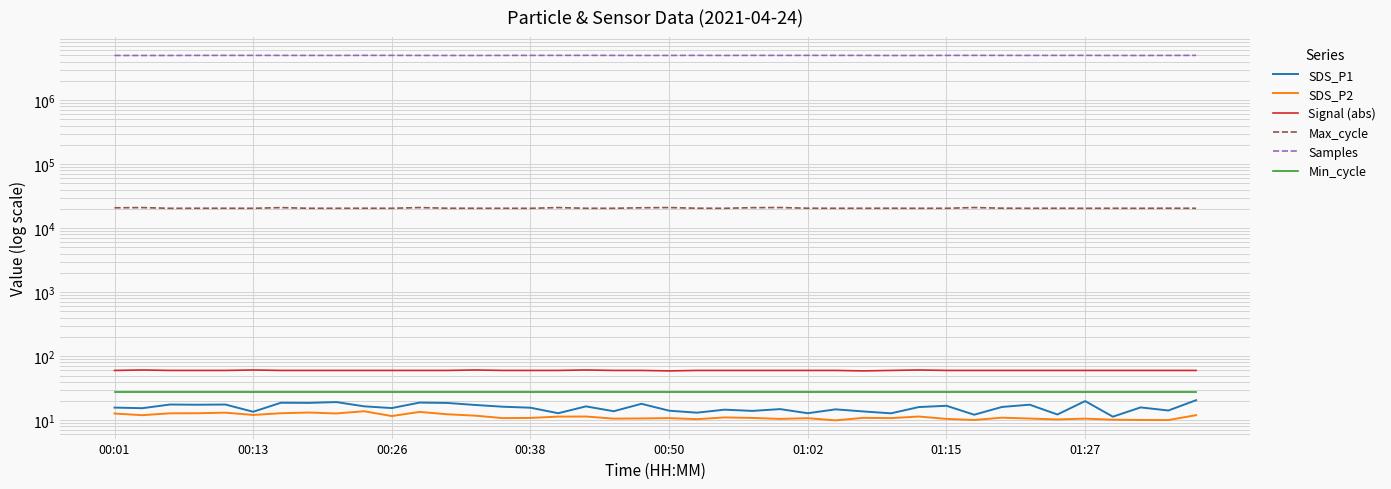

What is the approximate value of Max_cycle at 01:27?

20472.0